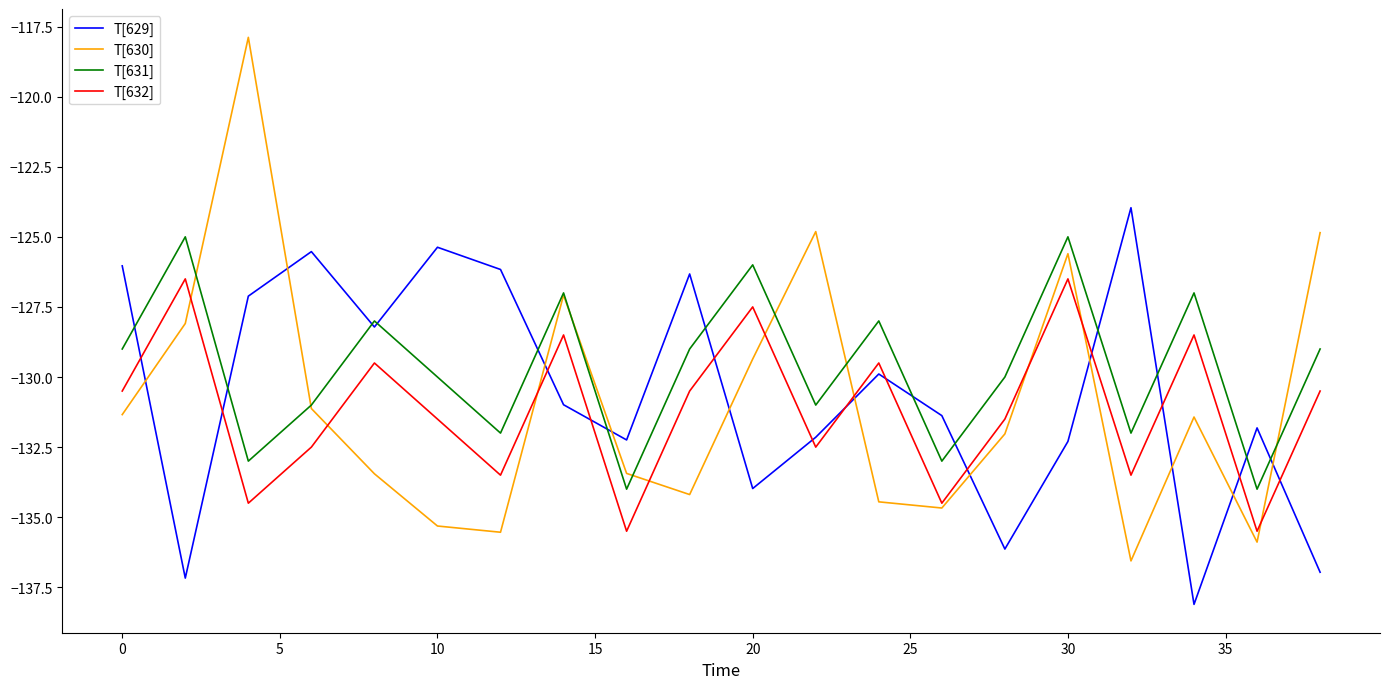

What is the greatest value displayed?

-117.9